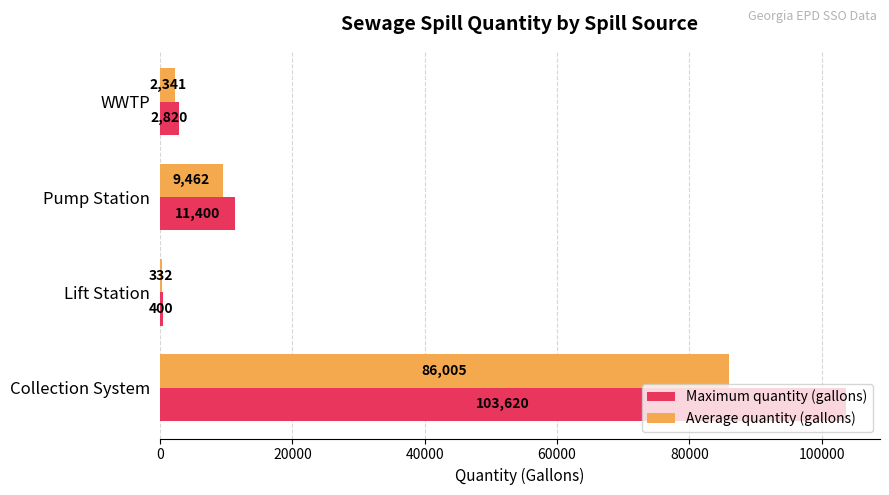

Rank the categories by Average quantity (gallons) value from highest to lowest.

Collection System, Pump Station, WWTP, Lift Station